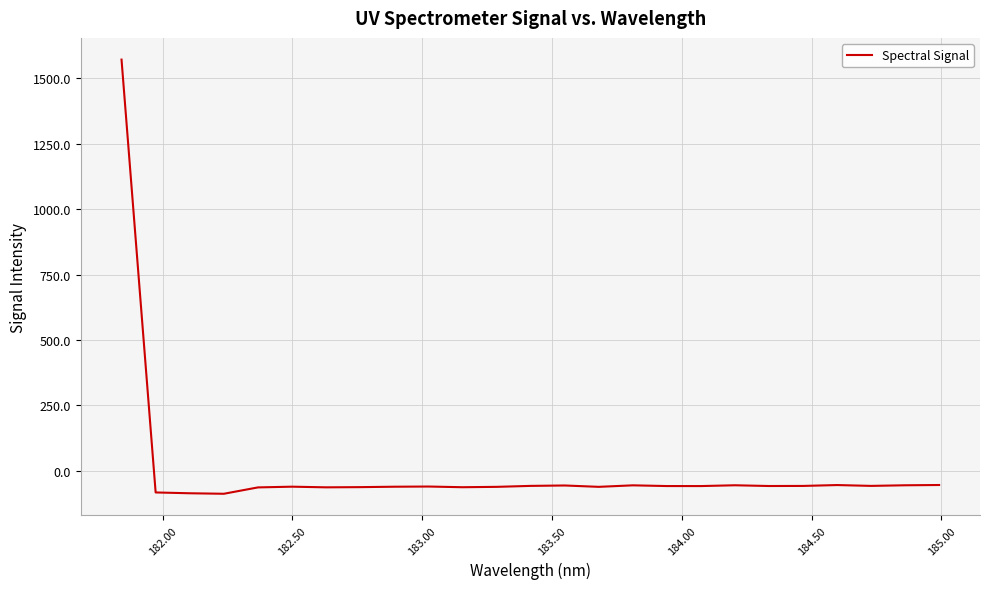

How many negative values are there?

24